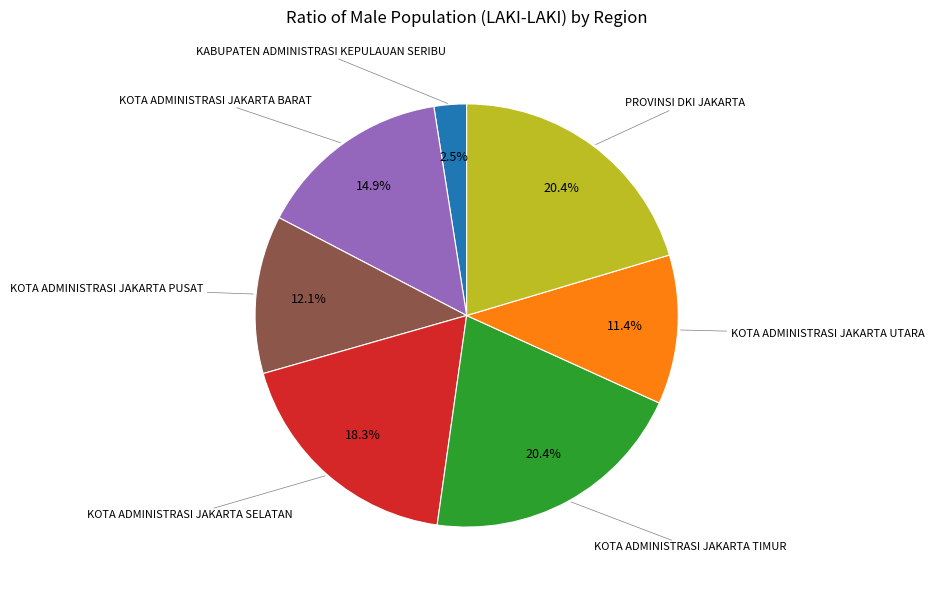

What is the total percentage of KOTA ADMINISTRASI JAKARTA UTARA and KOTA ADMINISTRASI JAKARTA BARAT?

26.3%